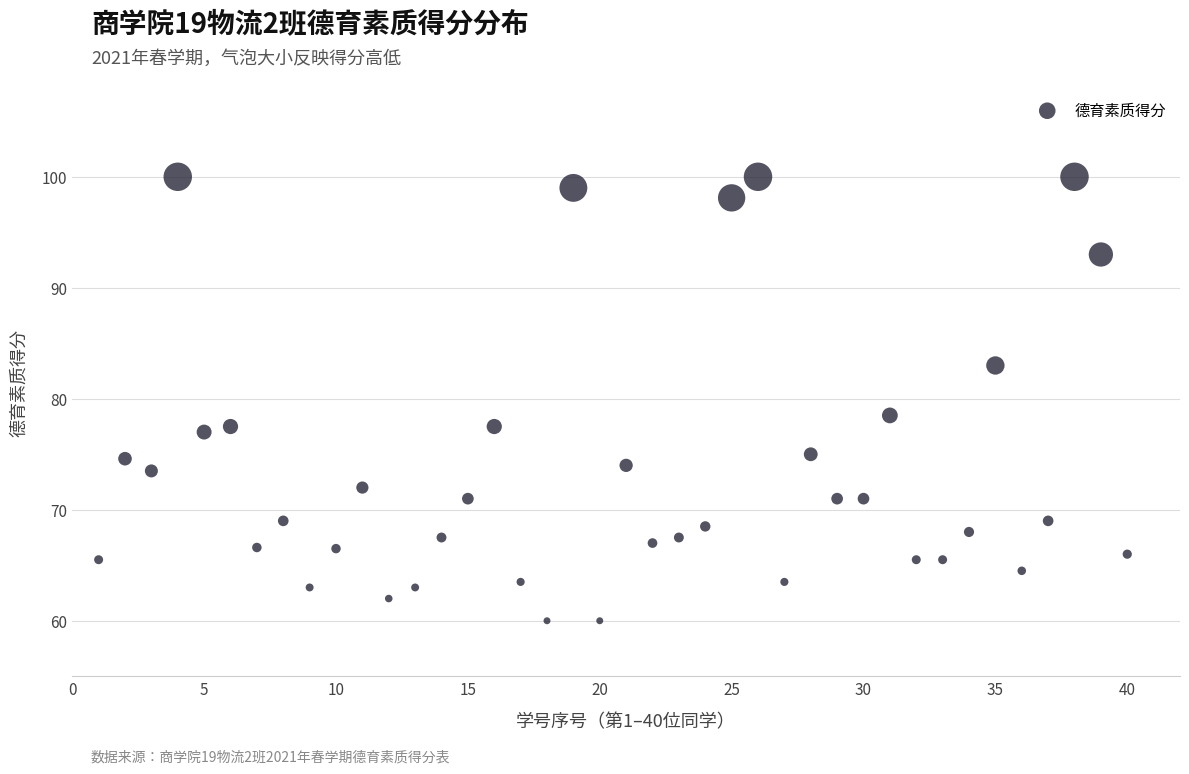

What is the range of Y values (max minus min)?

40.0